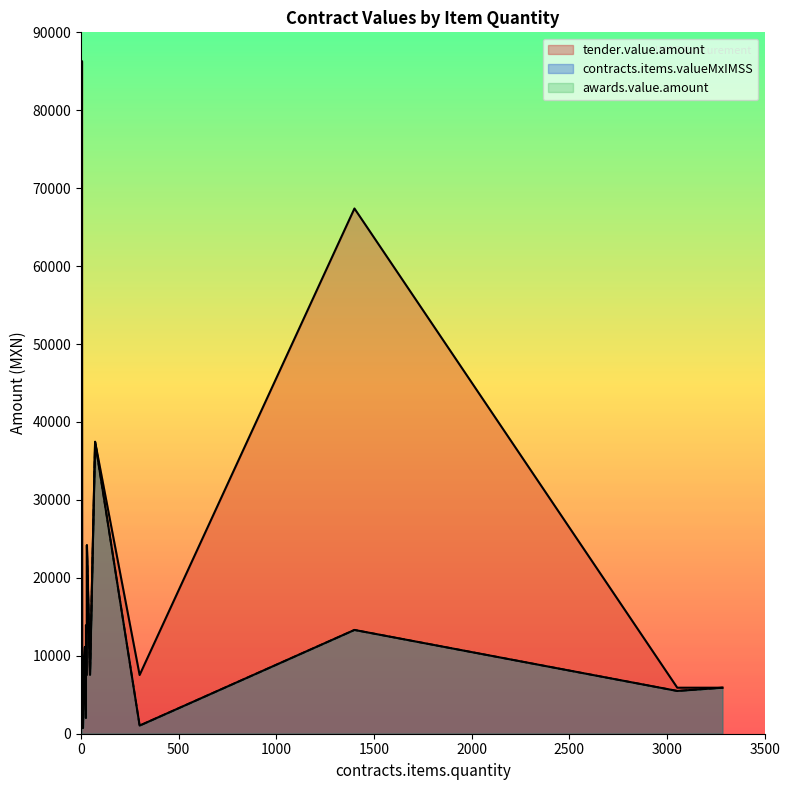

Which category has the lowest value in the tender.value.amount series?

2